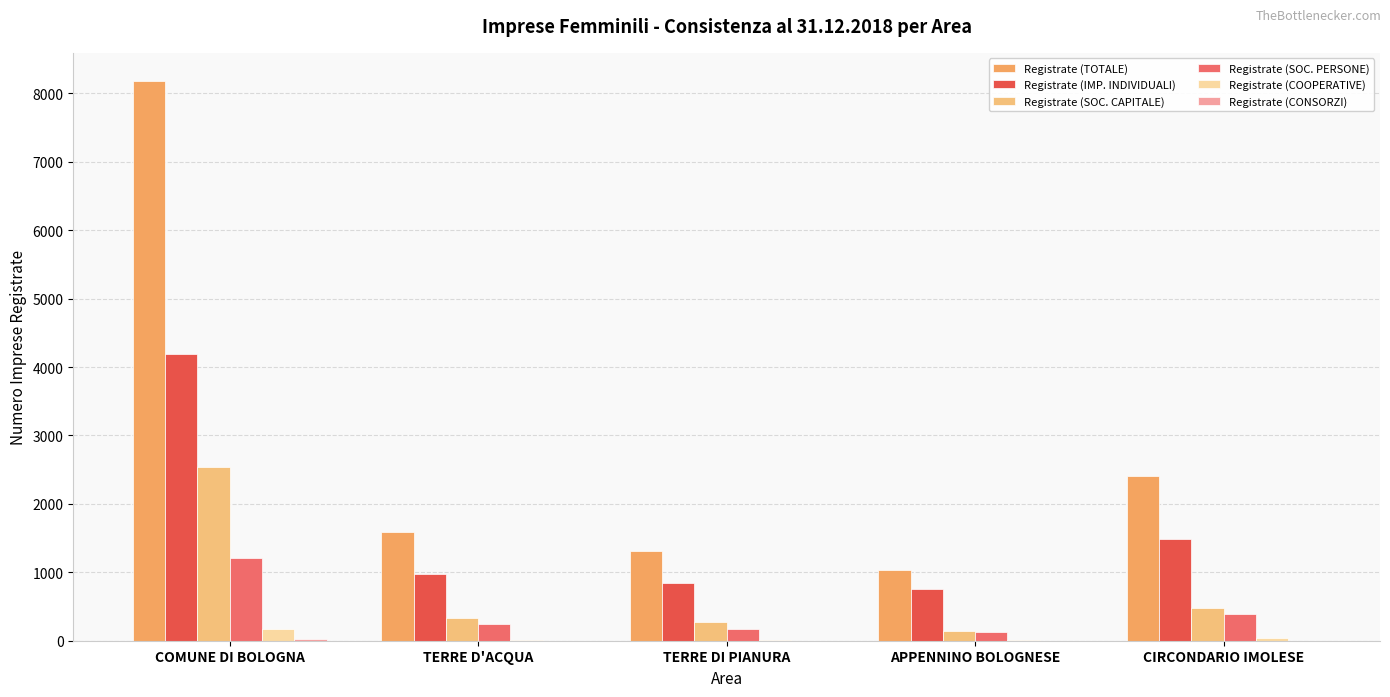

Where is Registrate (COOPERATIVE) nearest to the value 85?

CIRCONDARIO IMOLESE